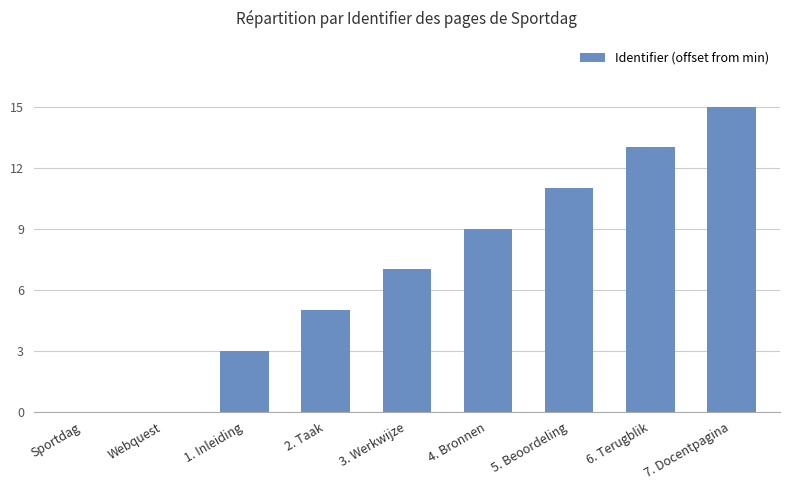

Which has a higher value, Sportdag or 6. Terugblik?

6. Terugblik